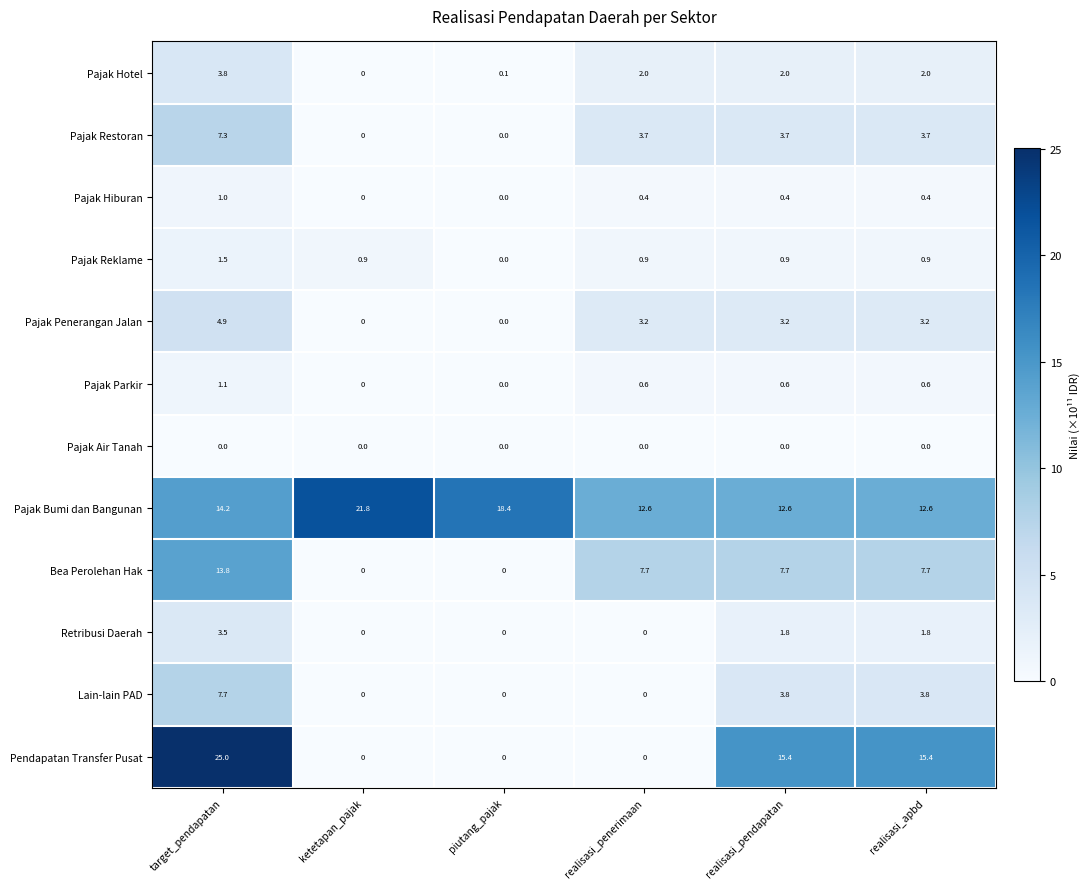

The value of Pajak Reklame at ketetapan_pajak is 0.4. True or false?

False